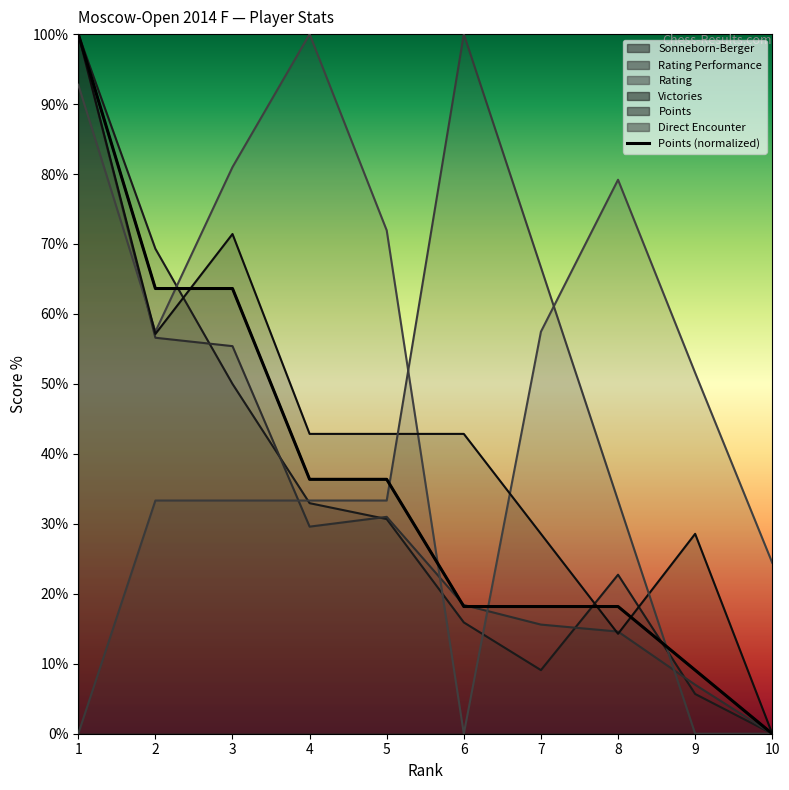

Where does the Rating Performance series first go above 29?

1